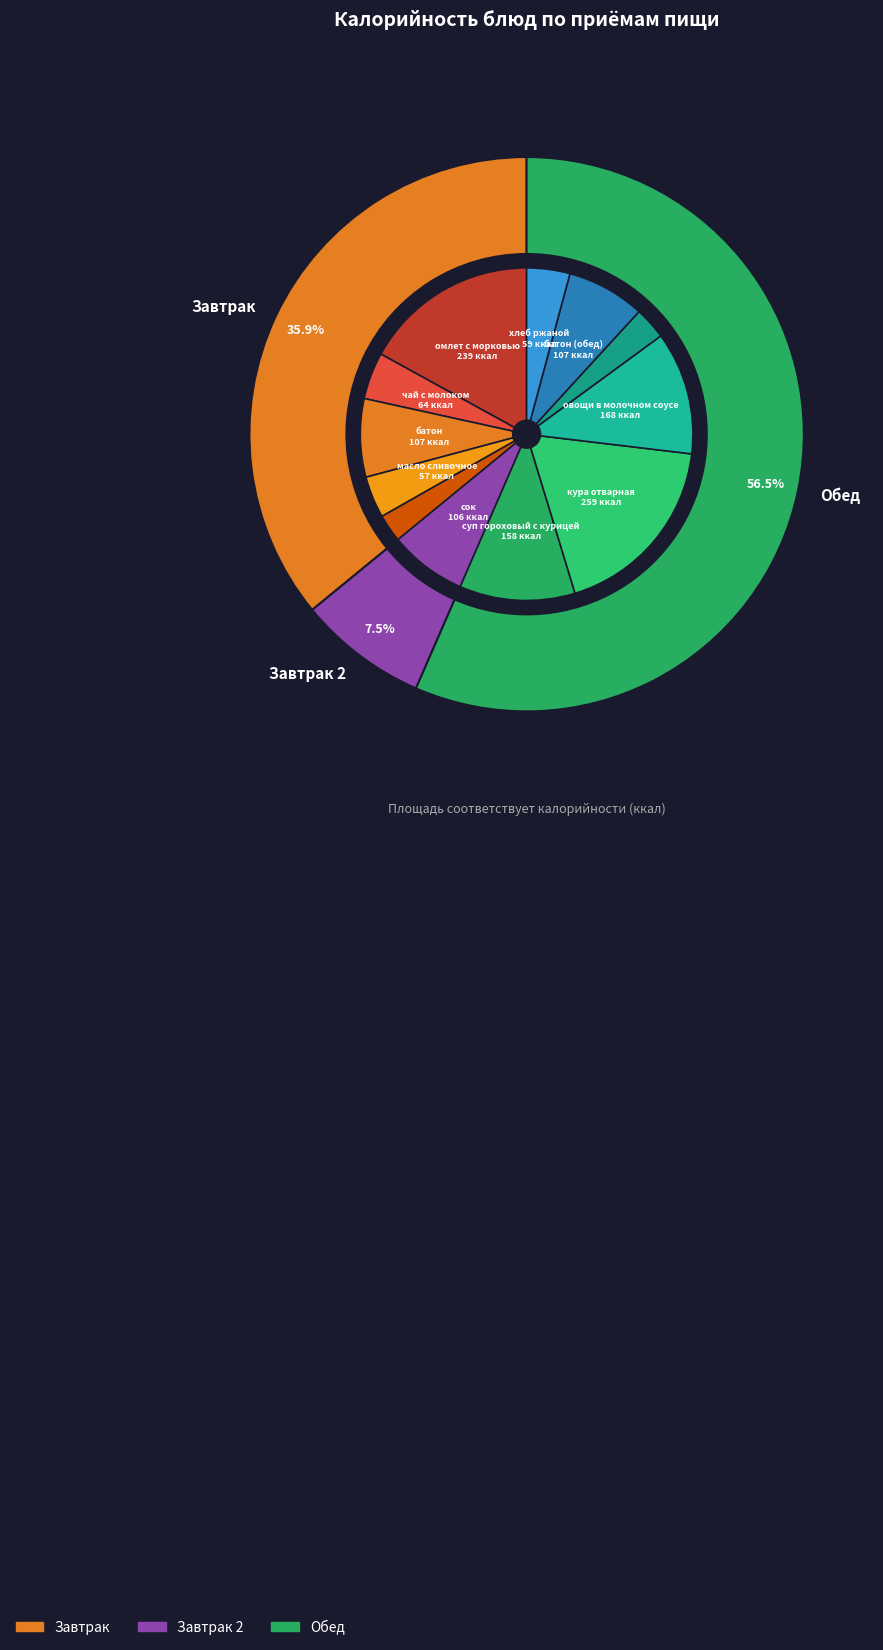

Is there a majority slice in this chart?

No